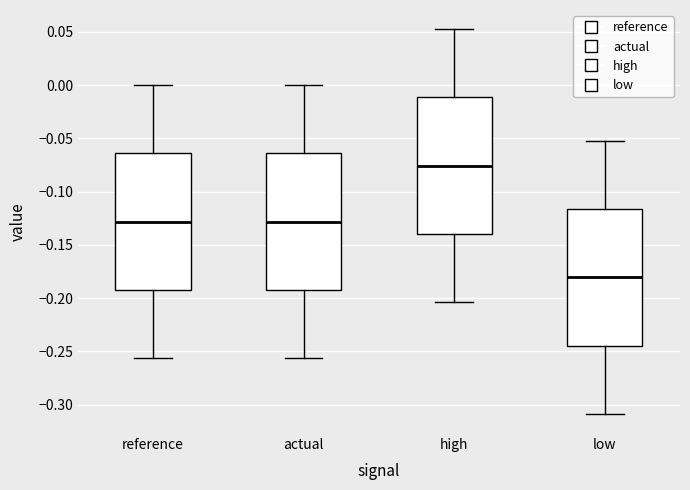

Reading left to right, read every box against the y-axis: the position of its median line, the range the box covers, and the ends of its whiskers. The values are not printed on the chart, so give them approximately, as read against the axis.

reference: median -0.130, box -0.190 to -0.065, whiskers -0.255 to 0.000
actual: median -0.130, box -0.190 to -0.065, whiskers -0.255 to 0.000
high: median -0.075, box -0.140 to -0.010, whiskers -0.205 to 0.050
low: median -0.180, box -0.245 to -0.115, whiskers -0.310 to -0.050